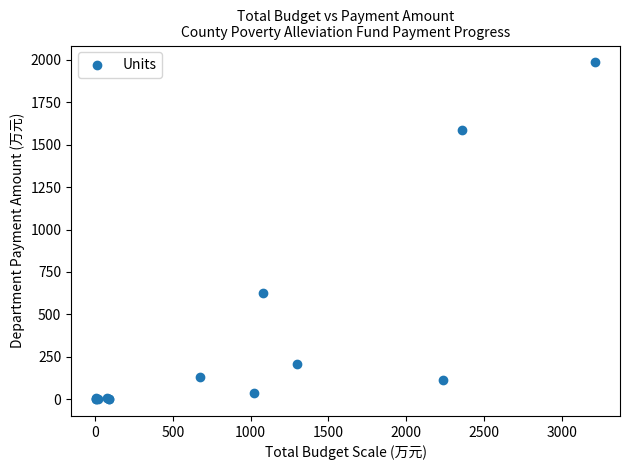

What Y value in the scatter plot is closest to 993?

627.2